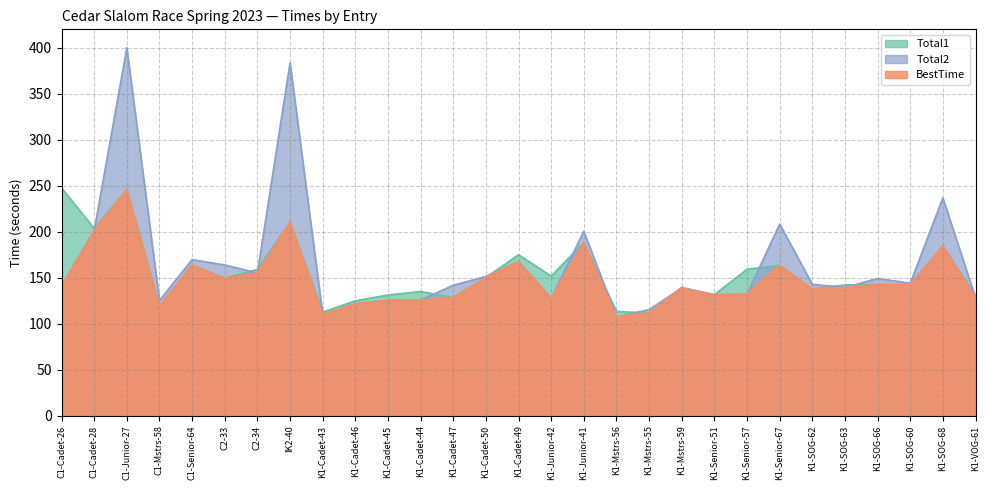

At which label does BestTime reach its peak?

C1-Junior-27